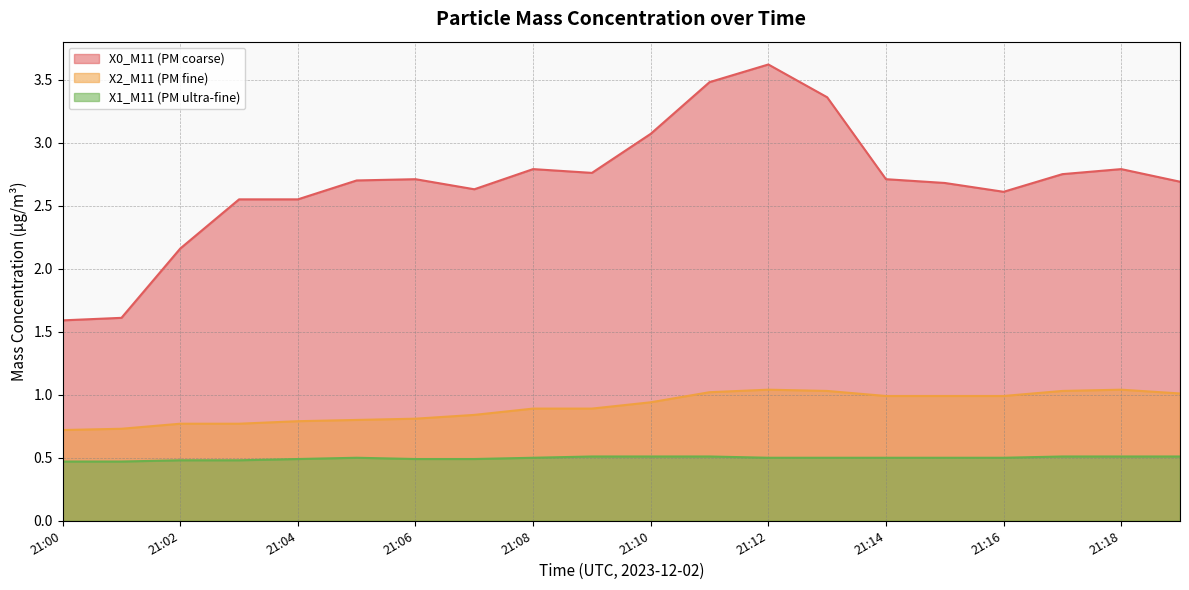

Reading left to right, list all the values displayed in this chart.

X0_M11 (PM coarse): 21:00=1.6	21:01=1.6	21:02=2.2	21:03=2.5	21:04=2.5	21:05=2.7	21:06=2.7	21:07=2.6	21:08=2.8	21:09=2.8	21:10=3.1	21:11=3.5	21:12=3.6	21:13=3.4	21:14=2.7	21:15=2.7	21:16=2.6	21:17=2.8	21:18=2.8	21:19=2.7
X2_M11 (PM fine): 21:00=0.7	21:01=0.7	21:02=0.8	21:03=0.8	21:04=0.8	21:05=0.8	21:06=0.8	21:07=0.8	21:08=0.9	21:09=0.9	21:10=0.9	21:11=1.0	21:12=1.0	21:13=1.0	21:14=1.0	21:15=1.0	21:16=1.0	21:17=1.0	21:18=1.0	21:19=1.0
X1_M11 (PM ultra-fine): 21:00=0.5	21:01=0.5	21:02=0.5	21:03=0.5	21:04=0.5	21:05=0.5	21:06=0.5	21:07=0.5	21:08=0.5	21:09=0.5	21:10=0.5	21:11=0.5	21:12=0.5	21:13=0.5	21:14=0.5	21:15=0.5	21:16=0.5	21:17=0.5	21:18=0.5	21:19=0.5